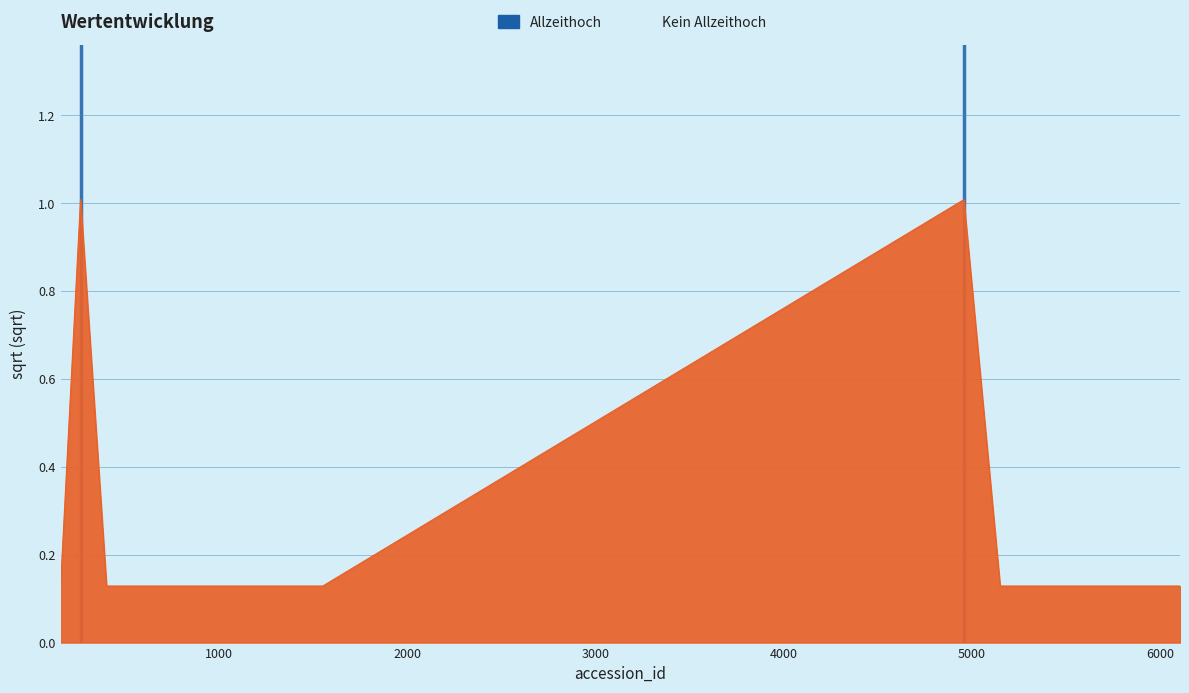

What is the difference between the maximum and minimum values?

0.9